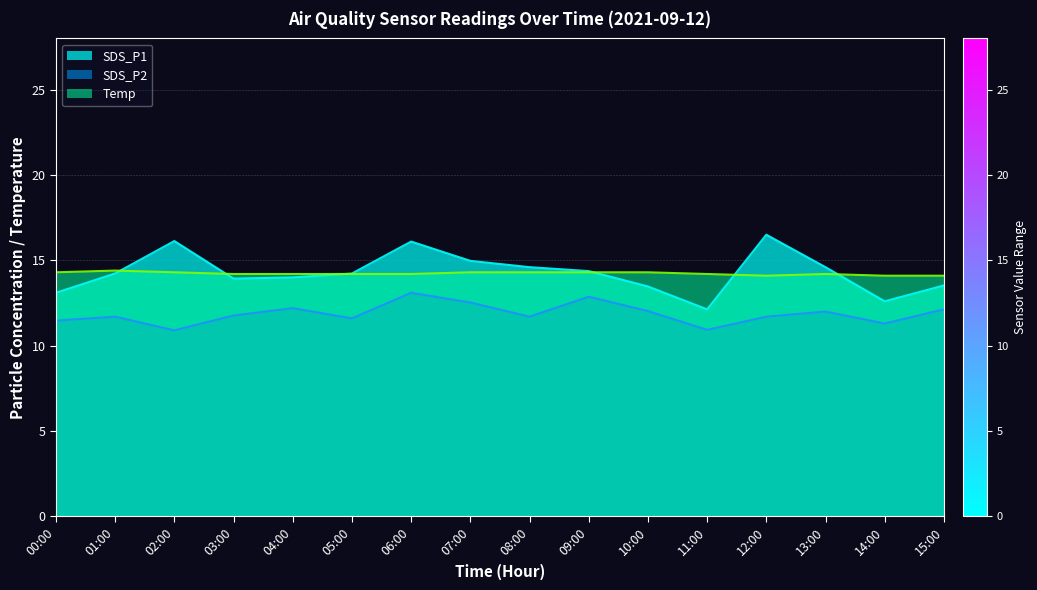

What are all the series names shown in the legend?

SDS_P1, SDS_P2, Temp